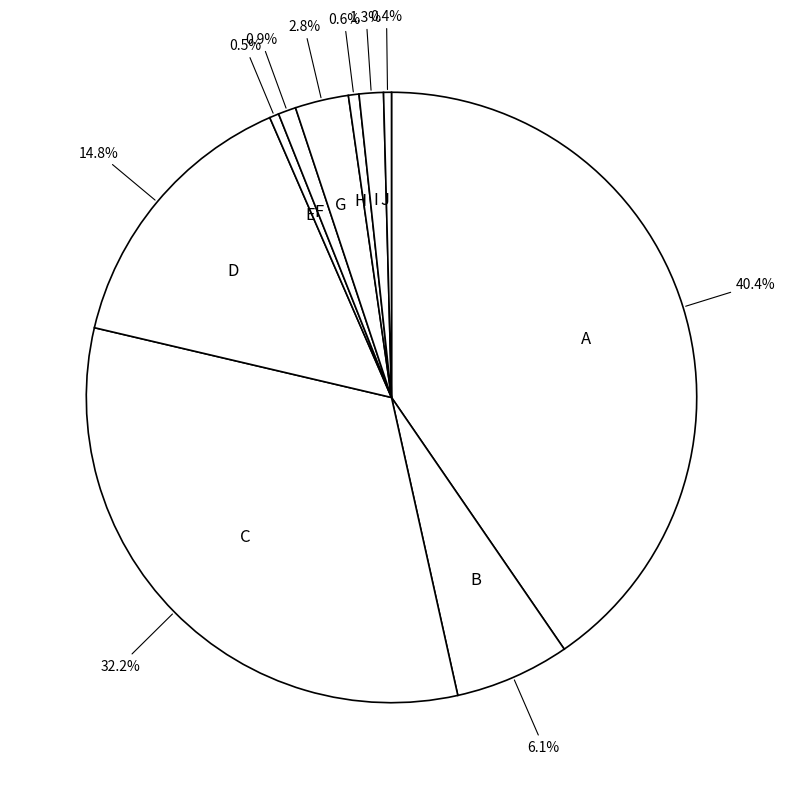

How many slices are in this pie chart?

10